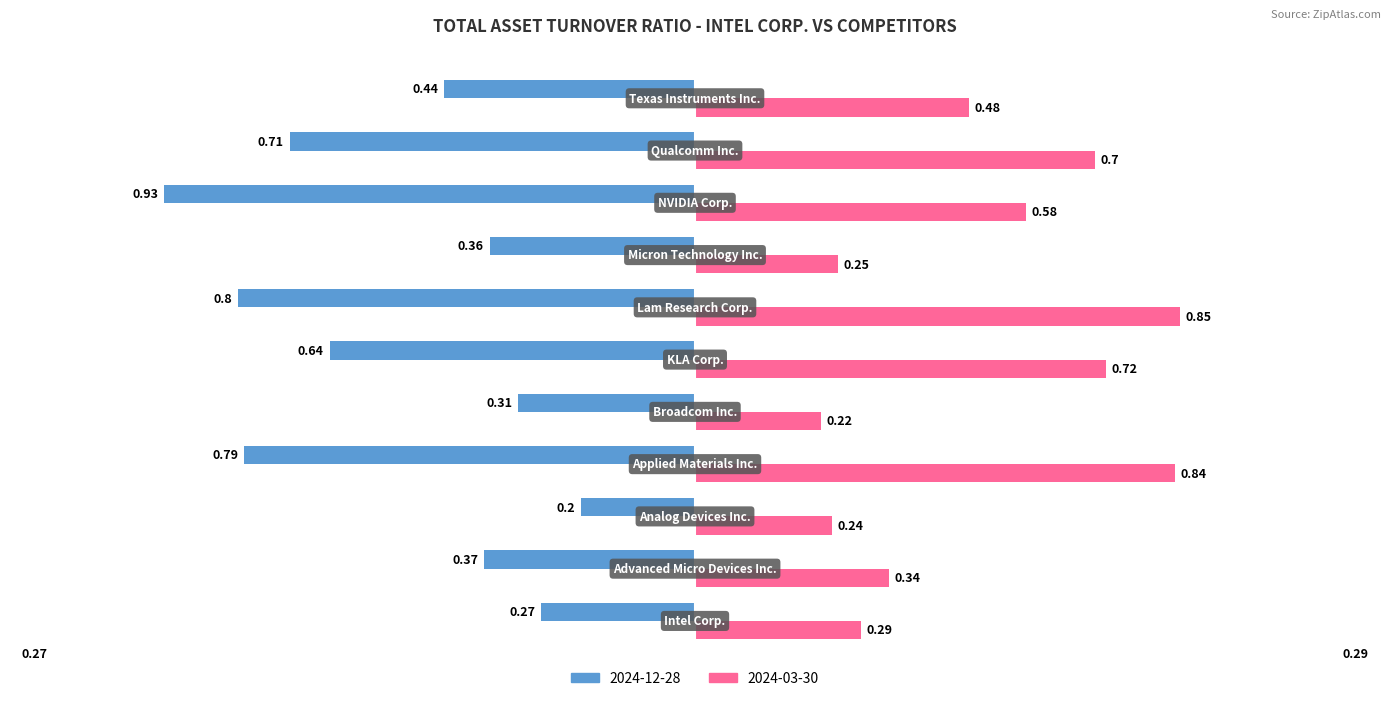

Which series has the largest range (max minus min)?

2024-12-28